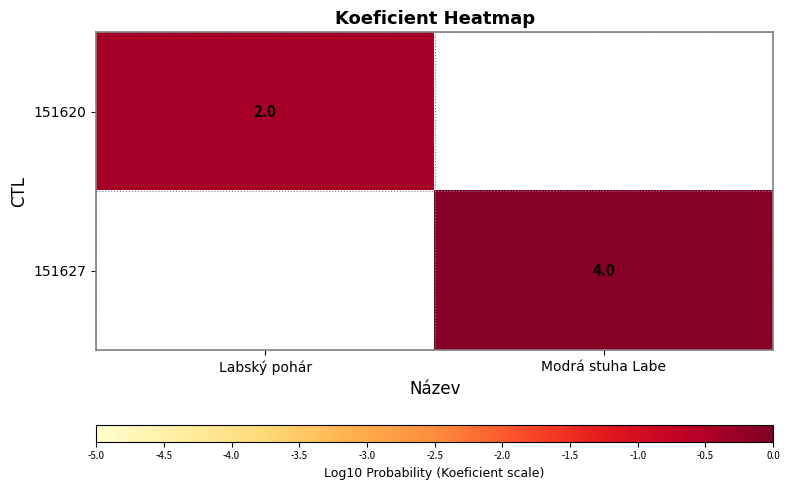

Is the value of 151620 at Labský pohár greater than the value of 151627 at Modrá stuha Labe?

No